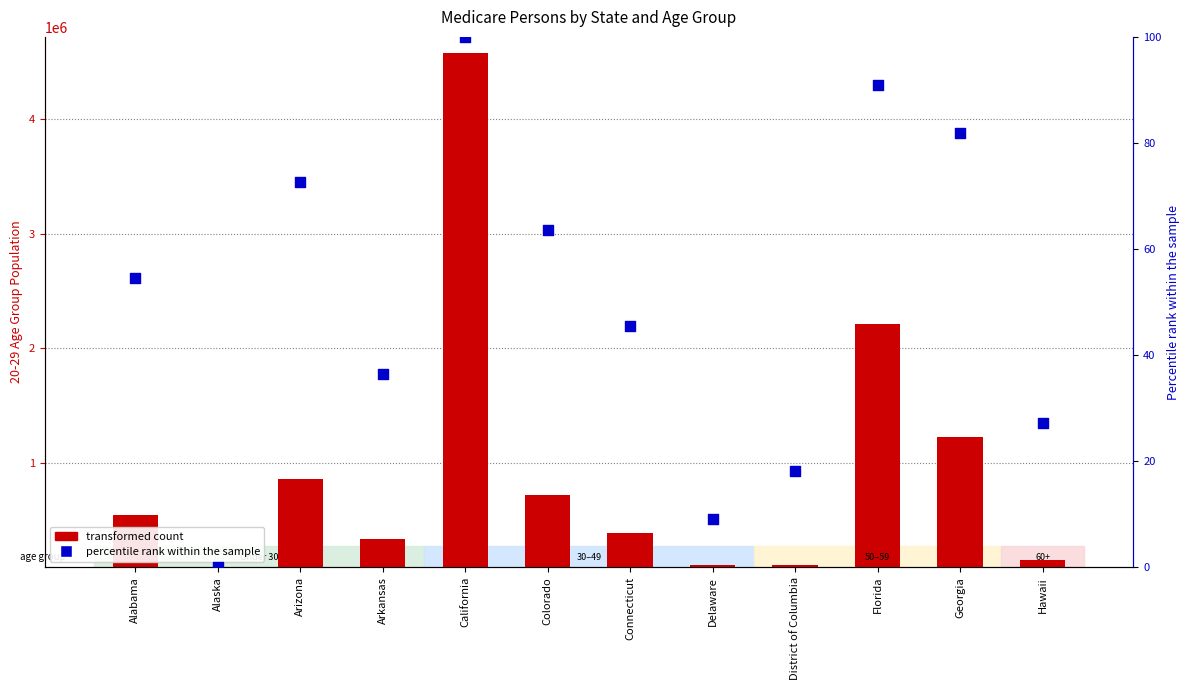

What are all the series names shown in the legend?

transformed count, percentile rank within the sample